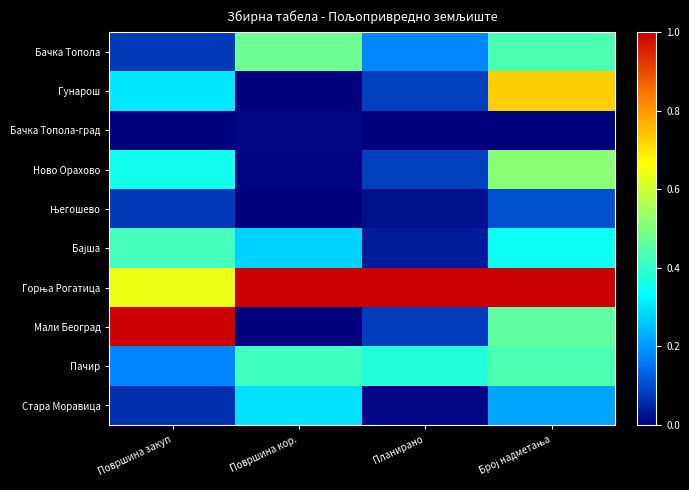

Between Површина кор. and Површина закуп, which is larger?

Површина кор.